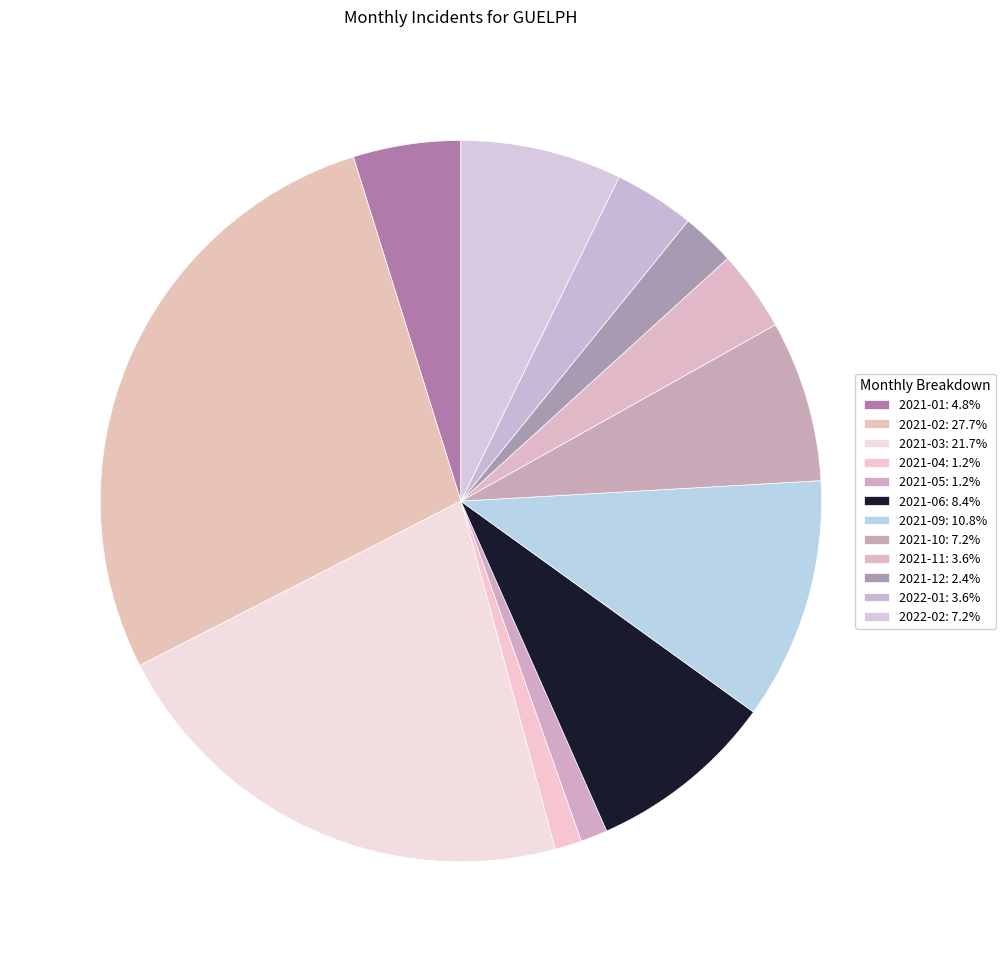

Combined, do 2021-05 and 2022-02 account for over 50%?

No